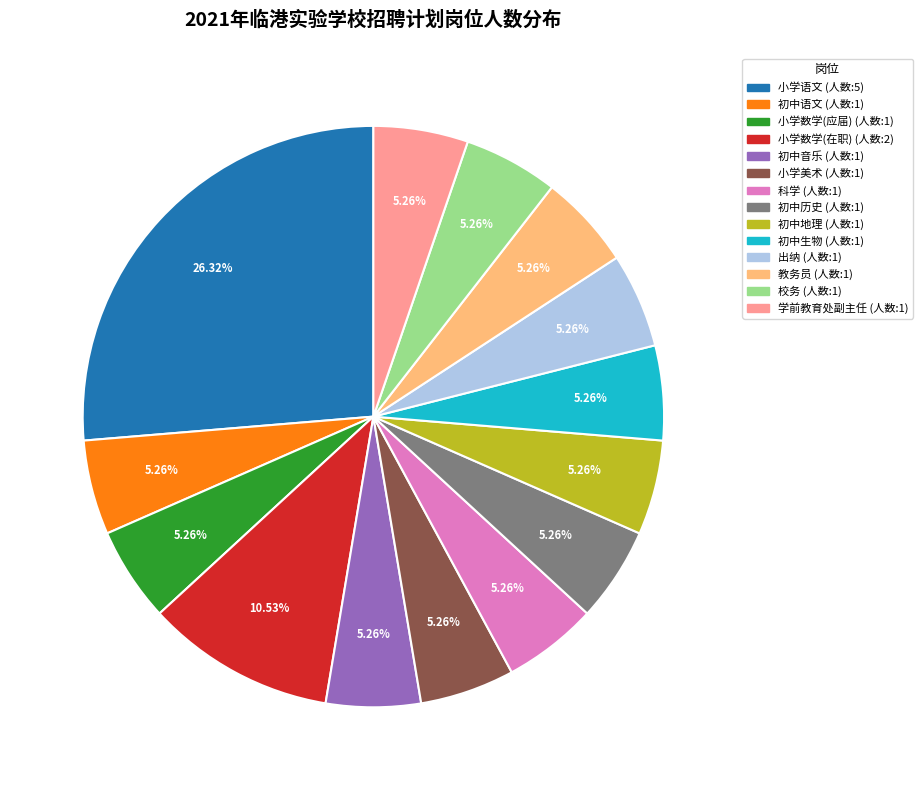

True or false: 出纳 accounts for 20% of the total.

False